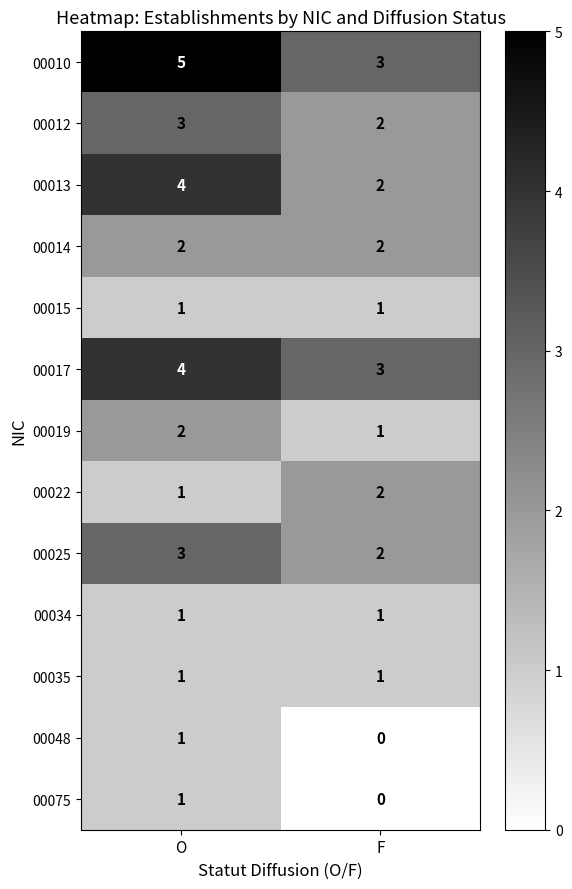

What is the sum of the 00022 values at O and F?

3